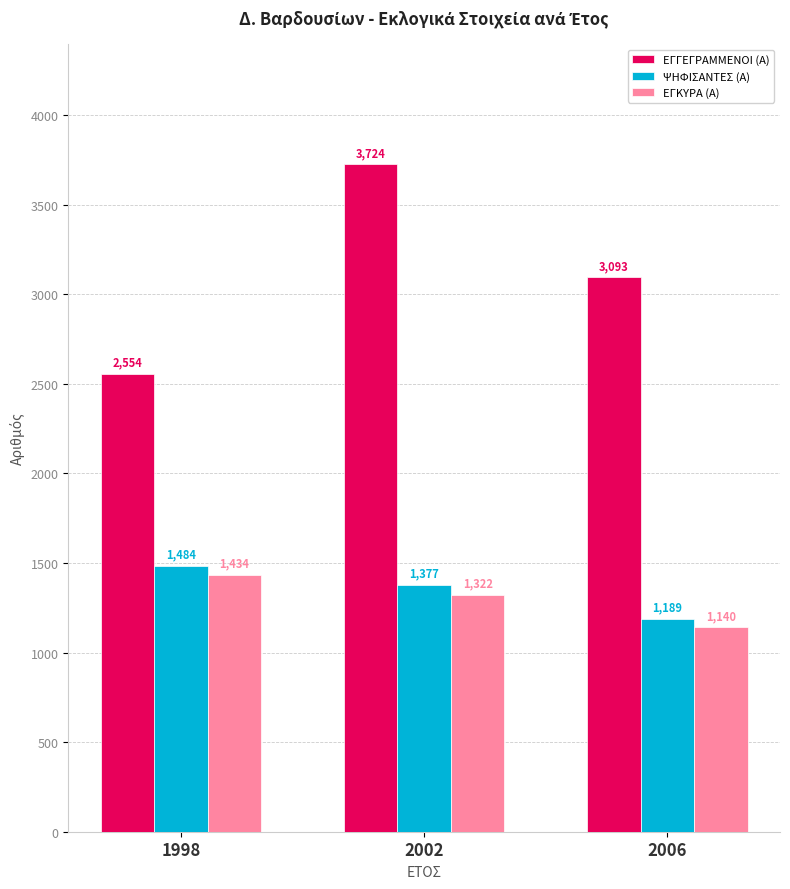

What is the average value of the ΨΗΦΙΣΑΝΤΕΣ (Α) series?

1350